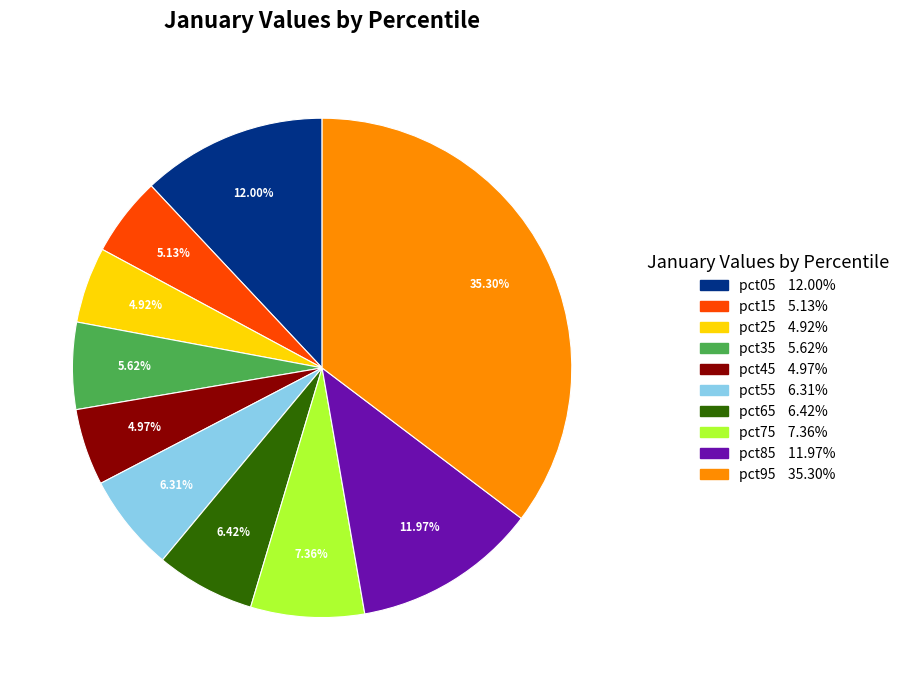

The pct05 slice represents 12% of the pie. True or false?

True